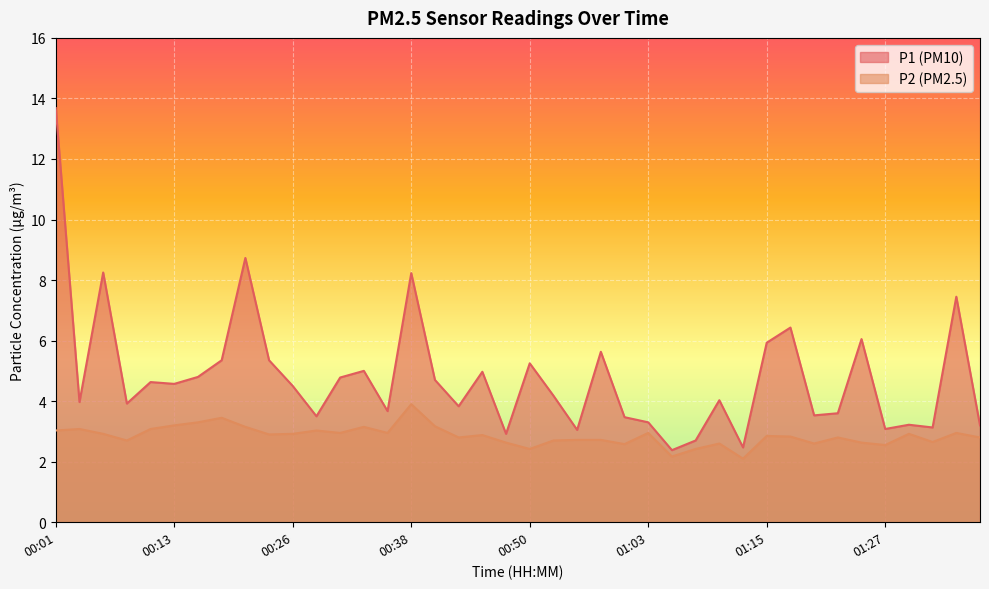

The value of P2 at 01:30 is 2.9. True or false?

True